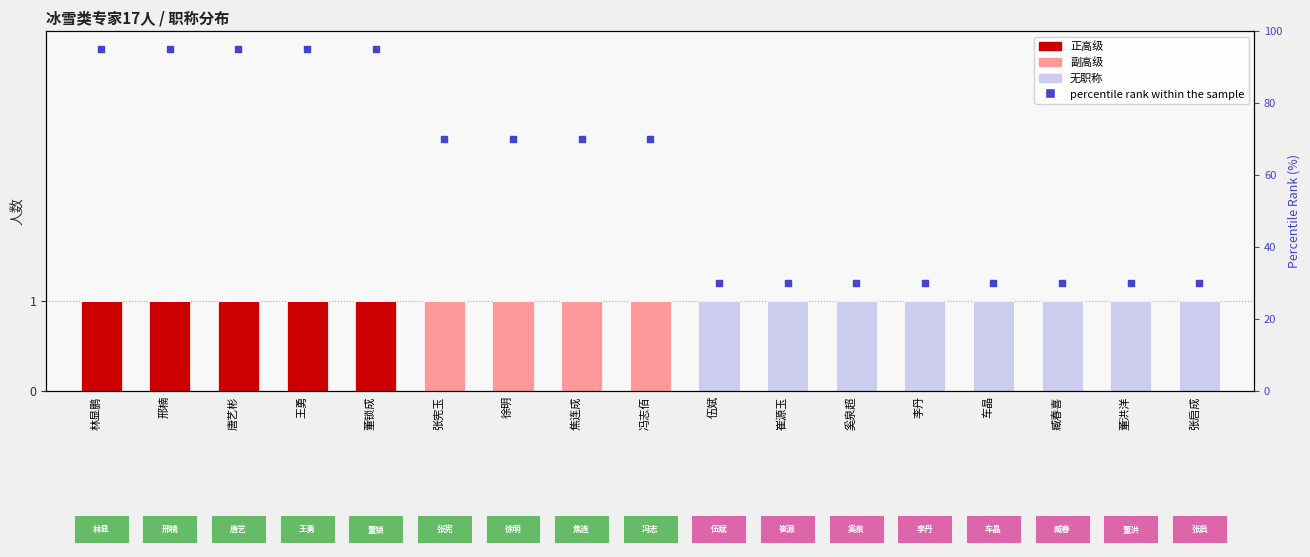

Is the value of 无职称 at 焦连成 greater than the value of 正高级 at 崔源玉?

No